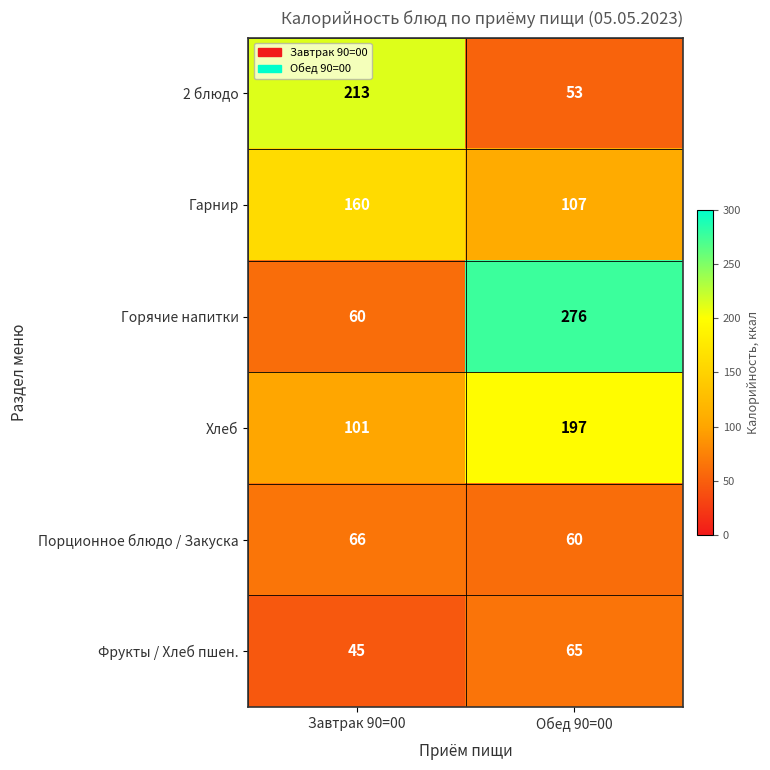

Rank the series by their maximum value, from highest to lowest.

Горячие напитки, 2 блюдо, Хлеб, Гарнир, Порционное блюдо / Закуска, Фрукты / Хлеб пшен.